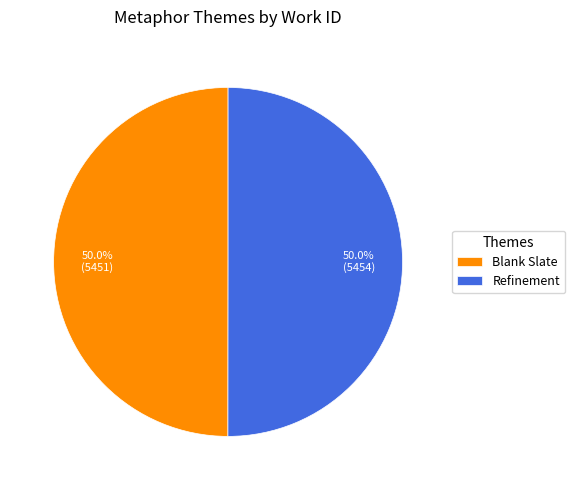

Approximately how many times larger is the value at Refinement compared to Blank Slate?

1.0